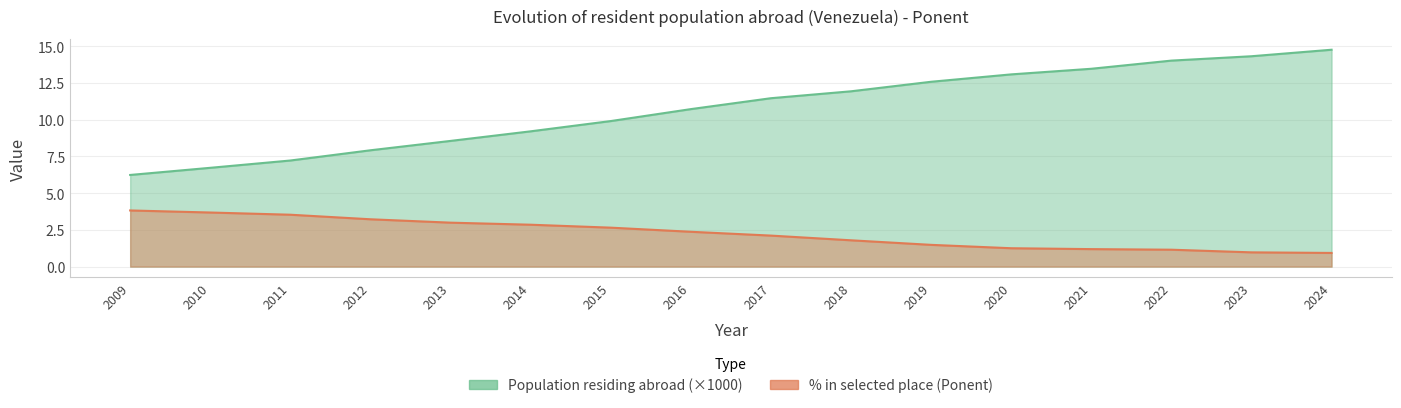

True or false: % in selected place and Population residing abroad (thousands) intersect in this chart.

False